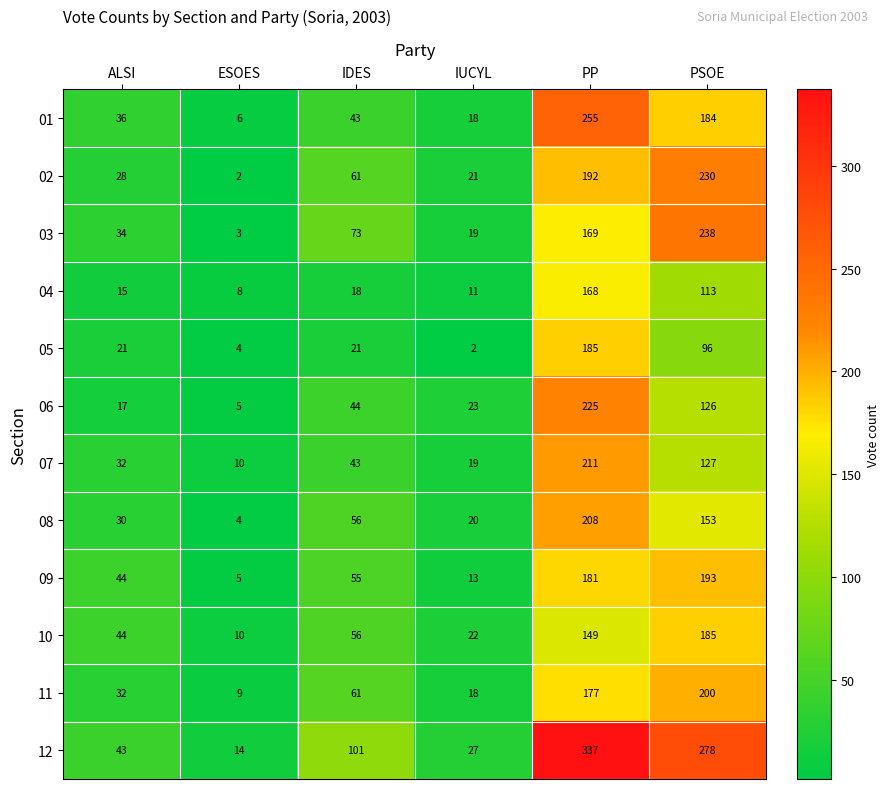

What is the greatest value displayed?

337